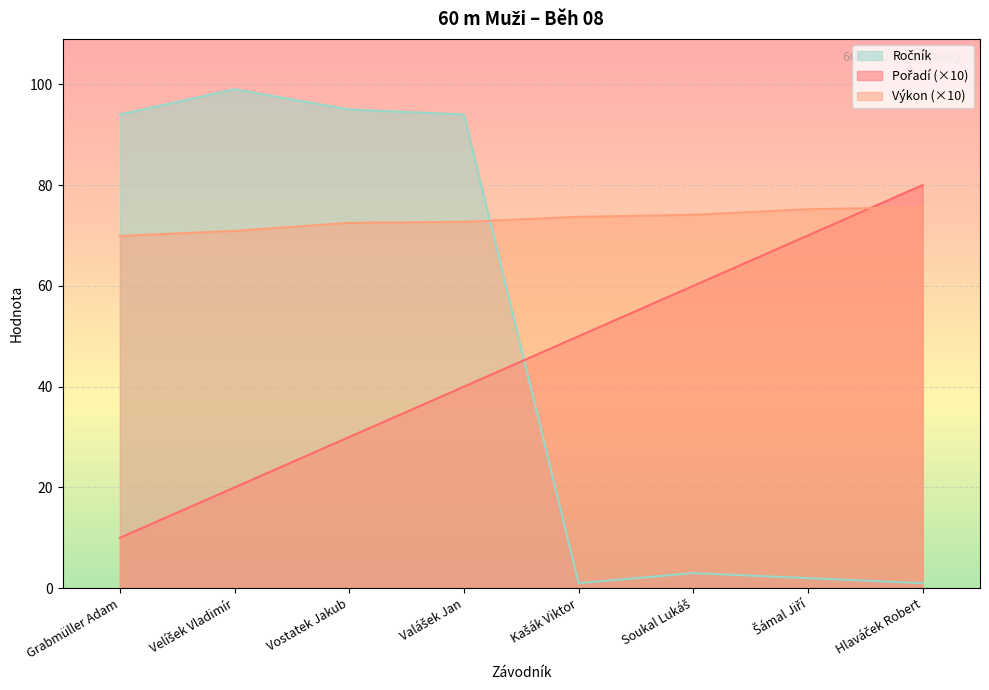

At which label does Ročník first exceed 94?

Velíšek Vladimír